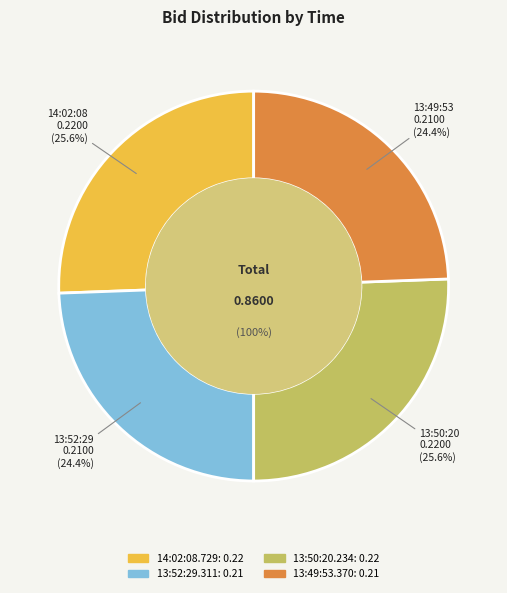

How many slices are in this pie chart?

4